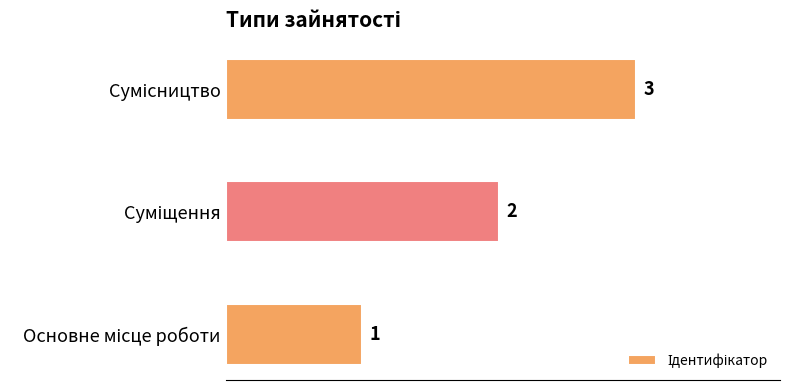

Does the chart contain stacked bars?

No